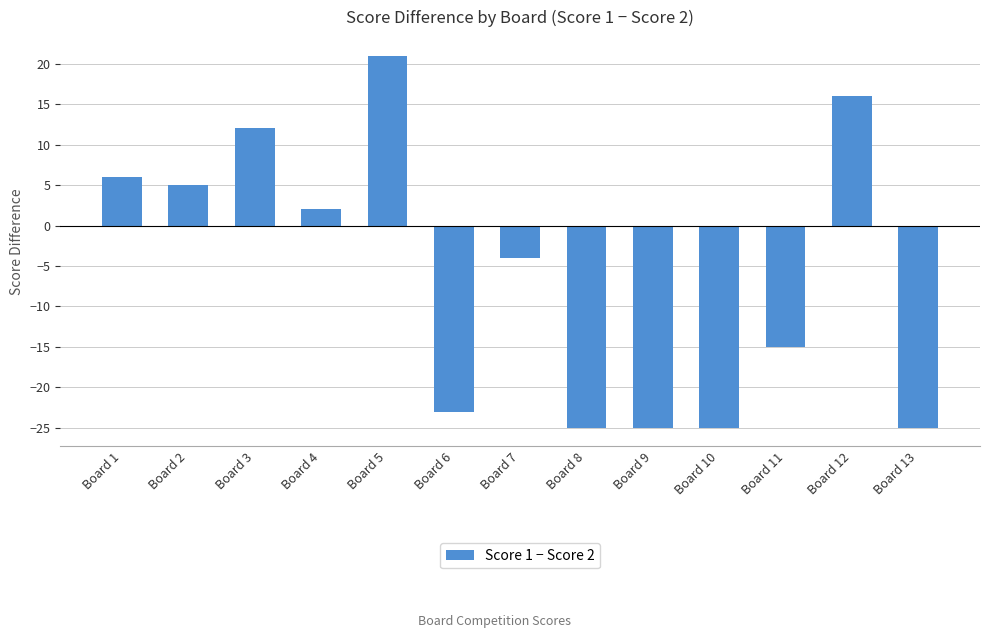

What is the difference between the maximum and second lowest values?

46